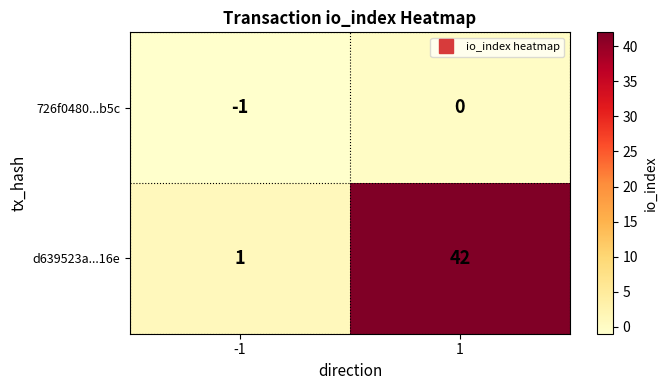

What is the sum of the d639523a...16e values at 1 and -1?

43